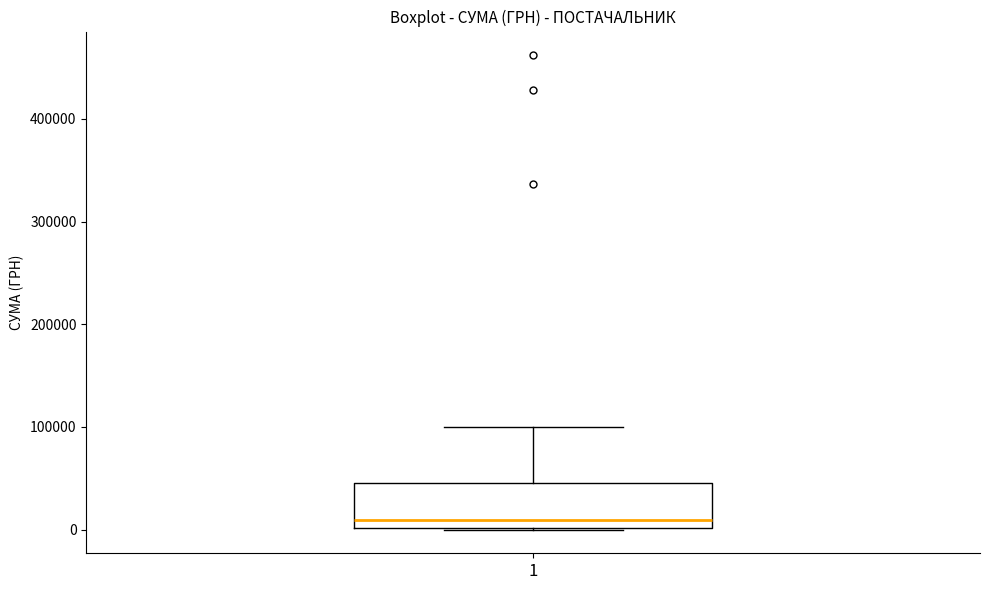

Read this box plot against the y-axis: the position of the median line, the range covered by the box, and the ends of both whiskers. The values are not printed on the chart, so give them approximately, as read against the axis.

median 10000, box 0 to 50000, whiskers 0 to 100000